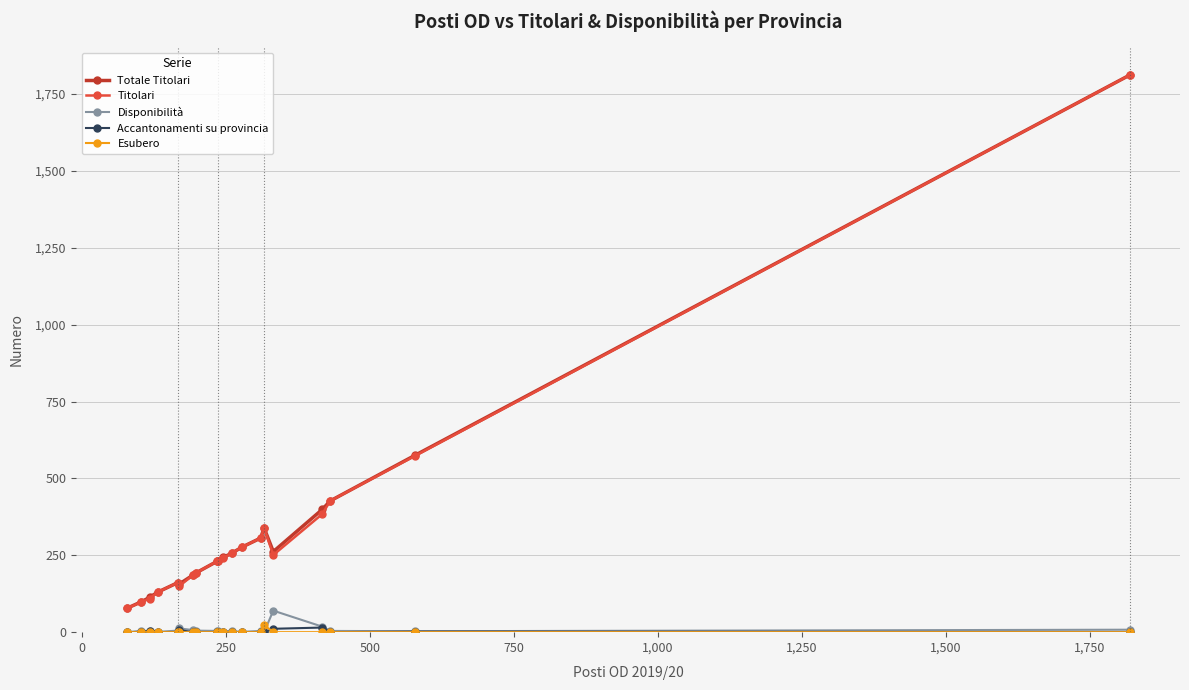

What is the average value of the Disponibilità series?

8